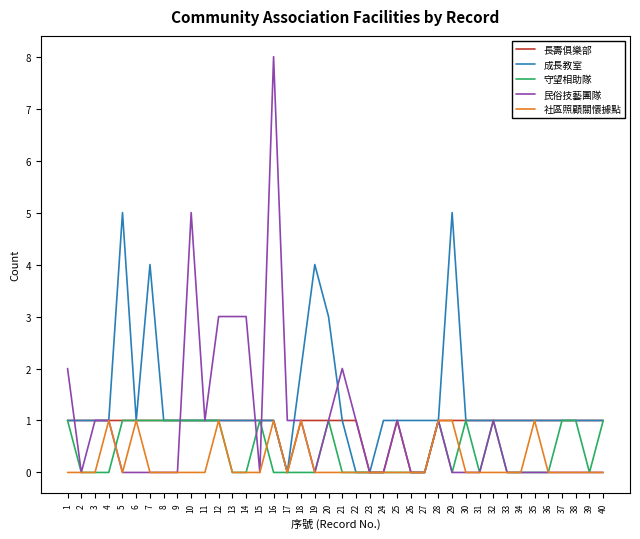

What is the highest value of the 民俗技藝團隊 series?

8